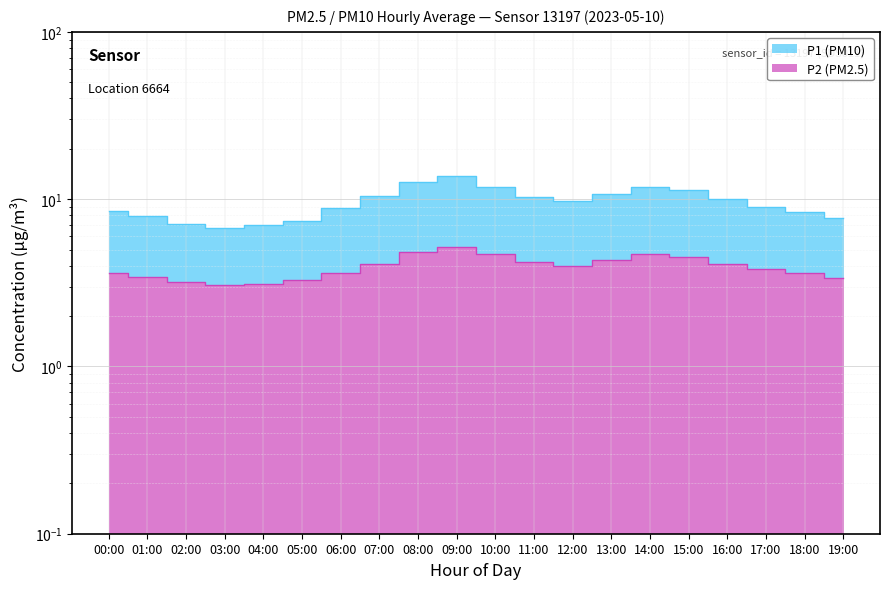

At which label is P1 closest to 10?

16:00